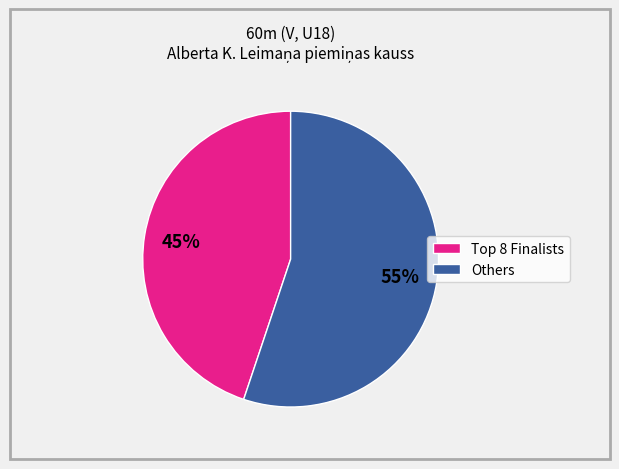

Is there any slice that represents more than half of the pie?

Yes